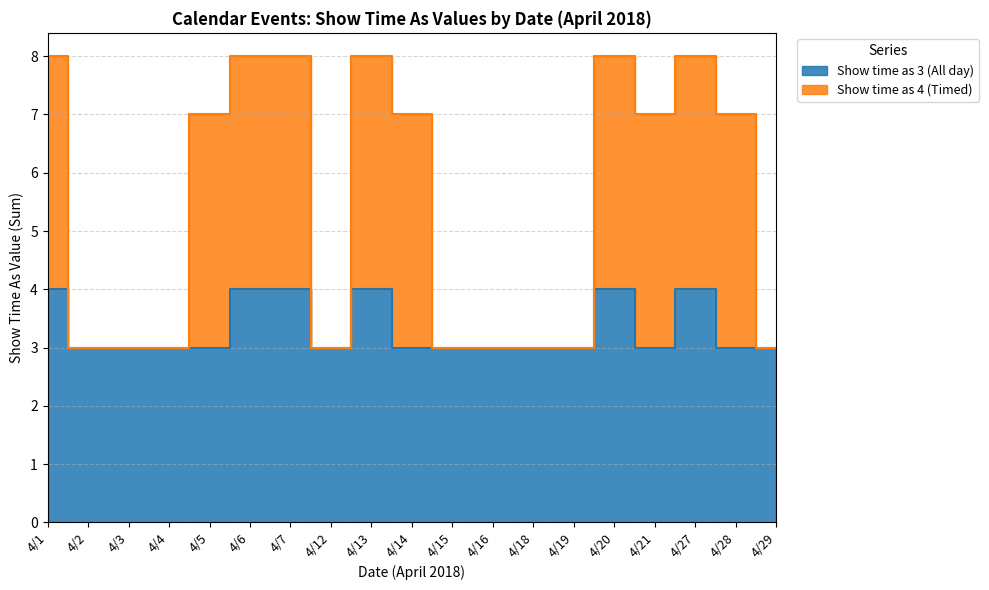

How many interior local valleys does the Show time as 4 (Timed) series have?

2